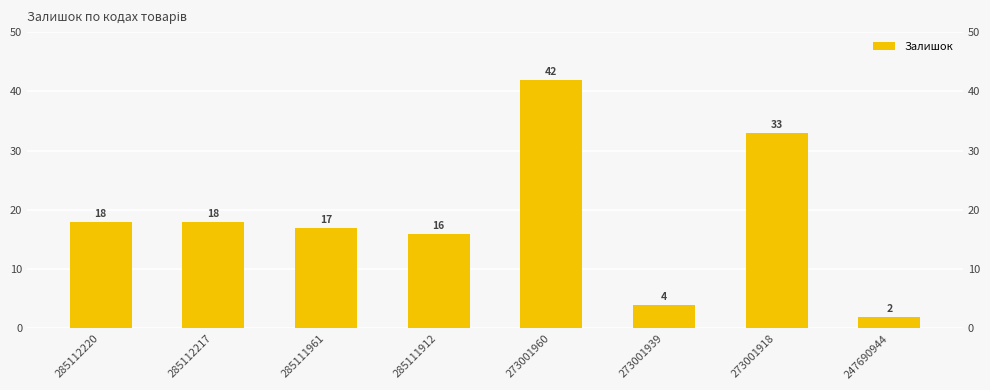

Where does the data first go above 18?

273001960